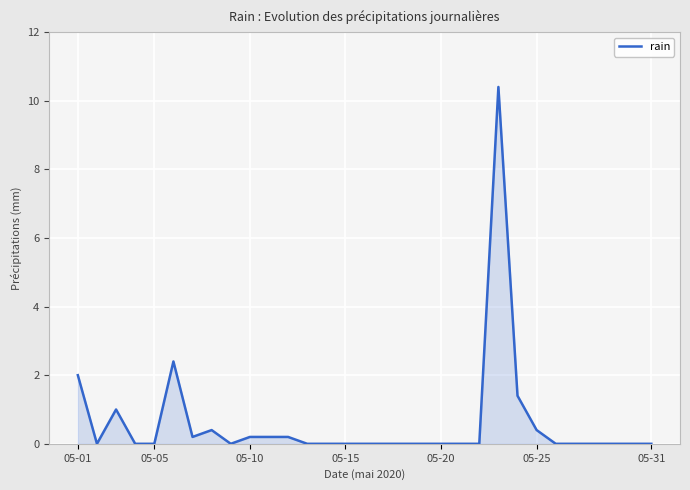

What is the difference between the maximum and minimum values?

10.4